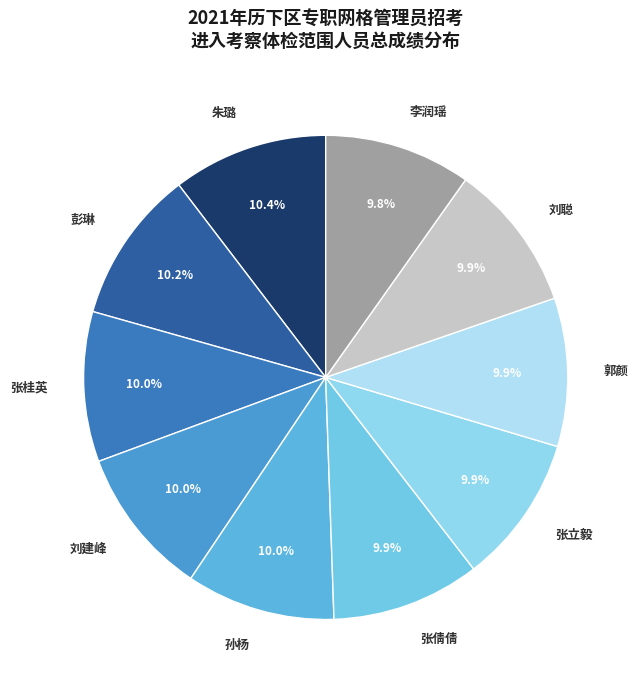

The 彭琳 slice represents 1% of the pie. True or false?

False